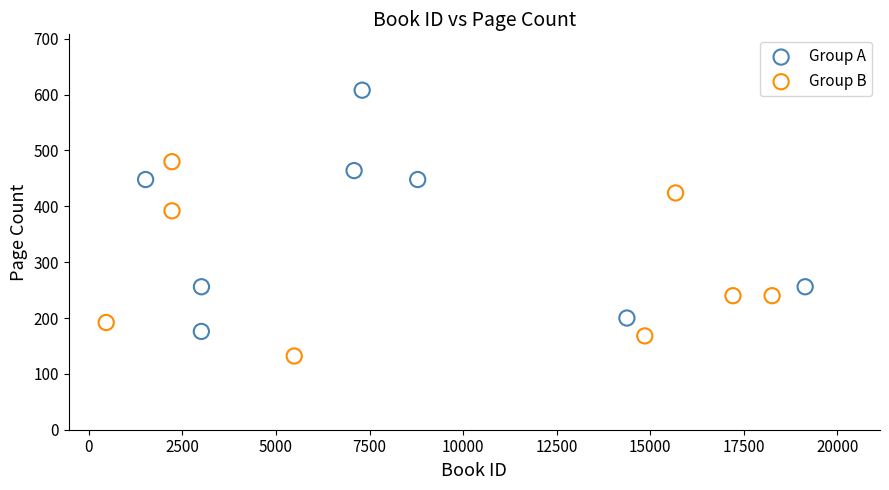

Which series contains the highest Y value?

Group A